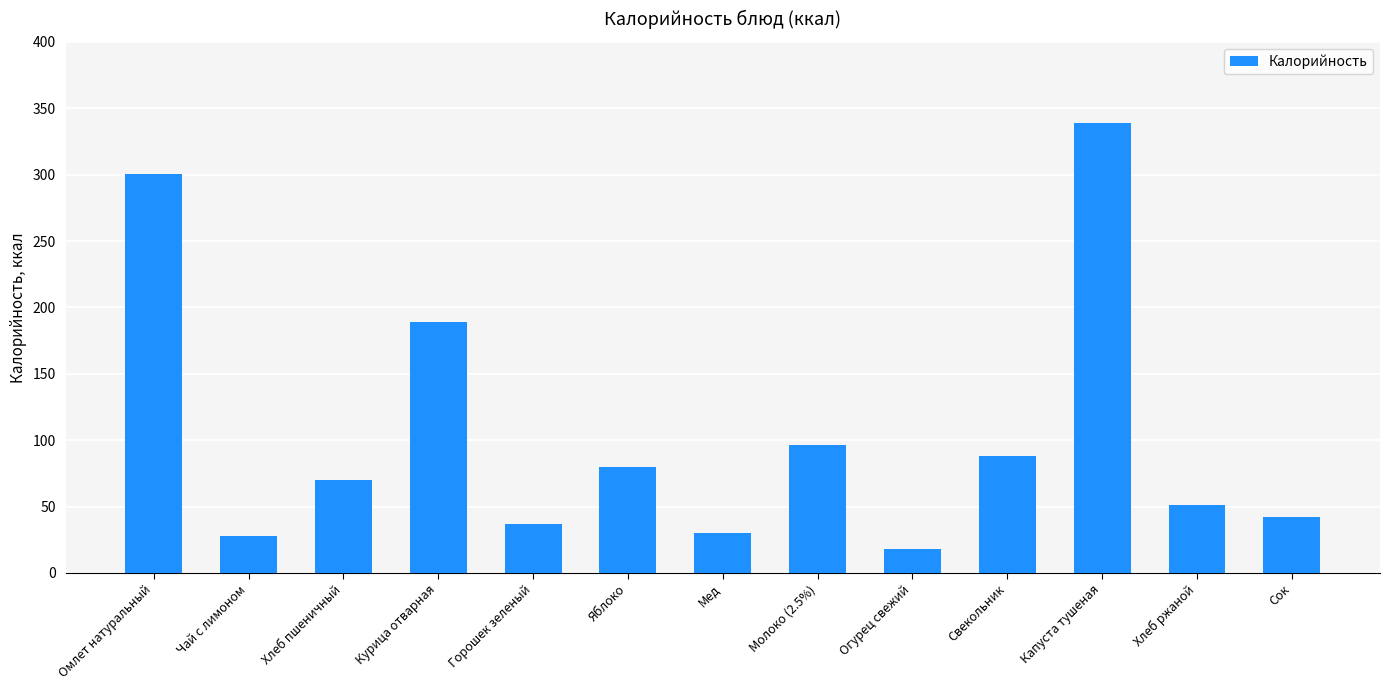

Reading left to right, extract all data points from this chart.

Омлет натуральный=300.7	Чай с лимоном=27.9	Хлеб пшеничный=70.0	Курица отварная=189.0	Горошек зеленый=36.8	Яблоко=80.0	Мед=30.0	Молоко (2.5%)=96.0	Огурец свежий=18.0	Свекольник=88.0	Капуста тушеная=339.0	Хлеб ржаной=51.0	Сок=42.0